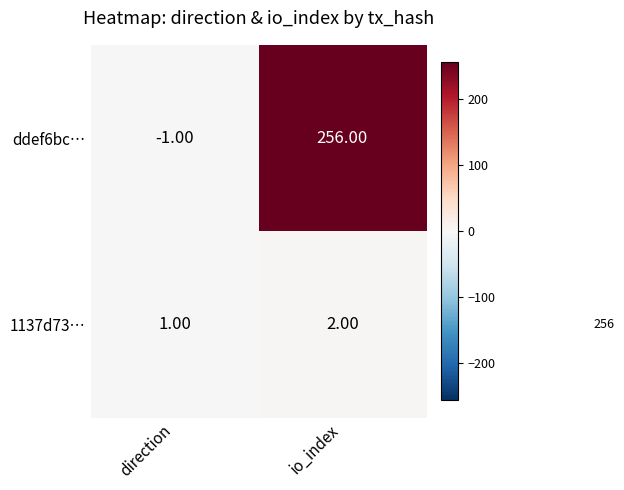

Which series changed the most between direction and io_index?

ddef6bc…